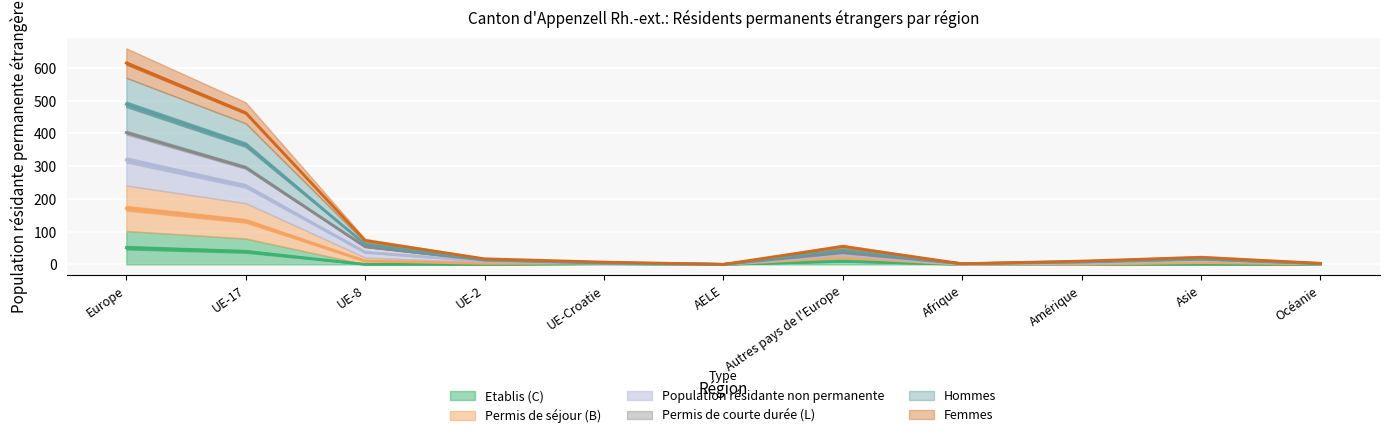

What is the highest value of the Hommes series?

171.5